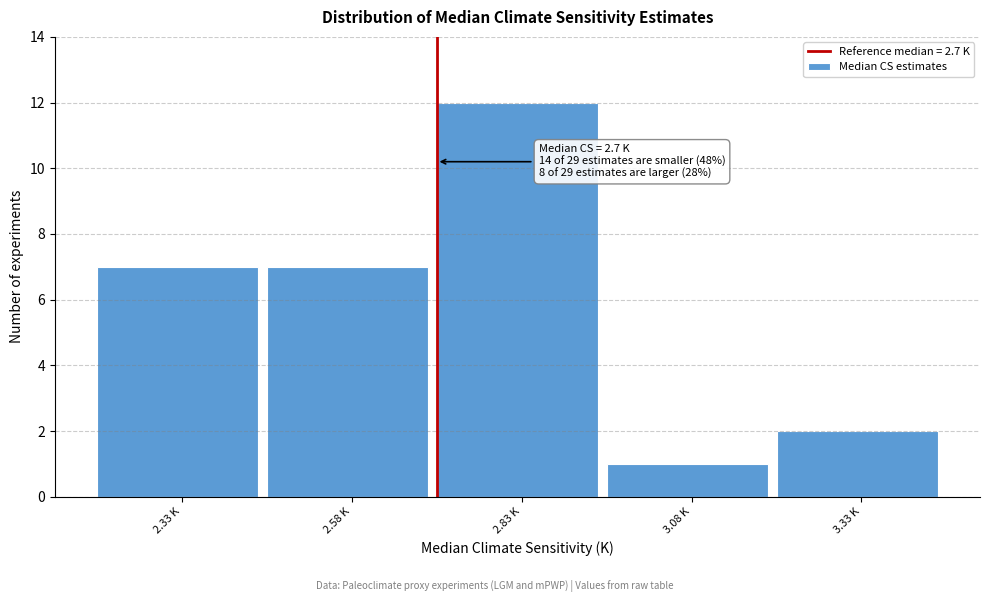

Reading left to right, extract all data points from this chart.

7	7	12	1	2